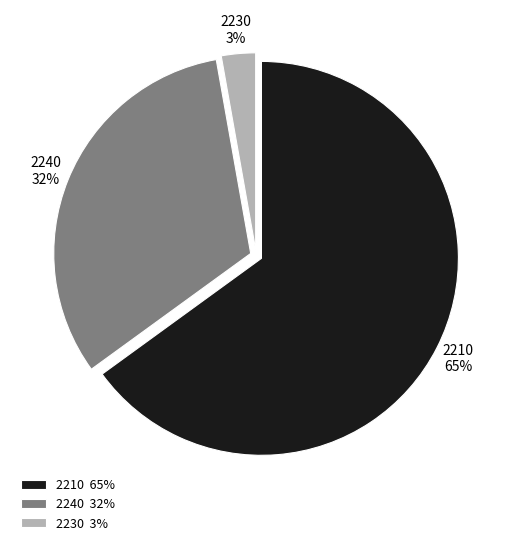

True or false: 2230 3% accounts for 3% of the total.

True